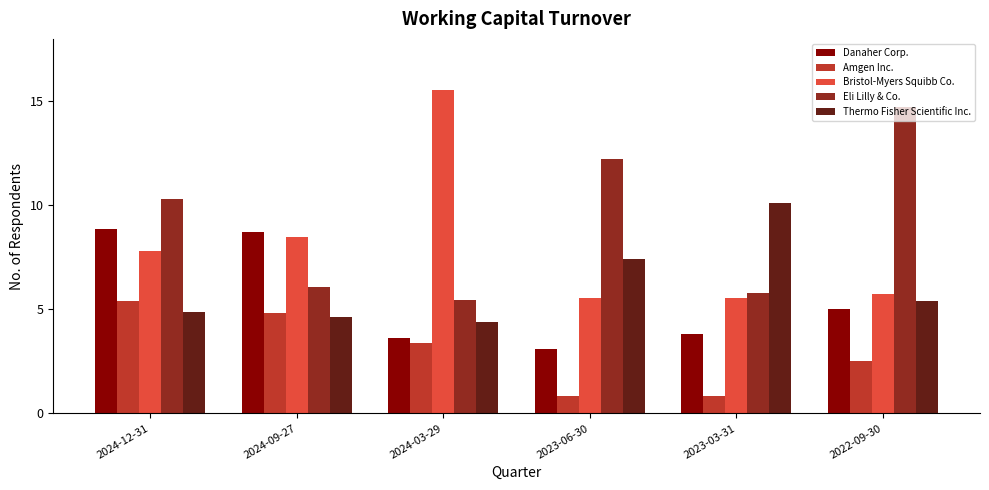

Which series has the largest total across all categories?

Eli Lilly & Co.